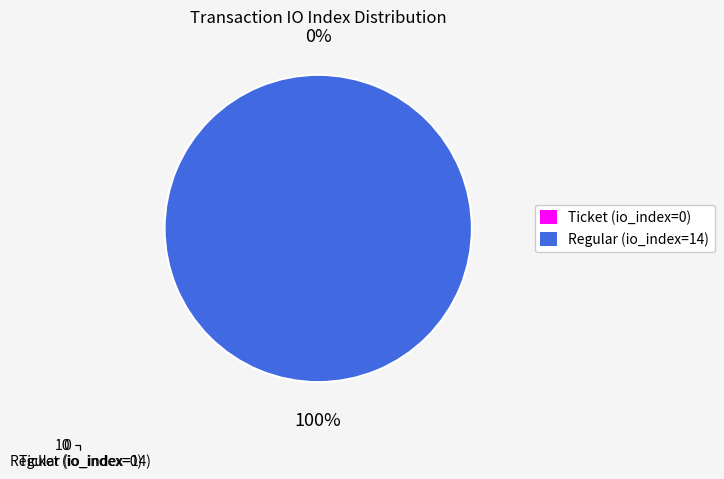

Which slice is the smallest?

Ticket (io_index=0)